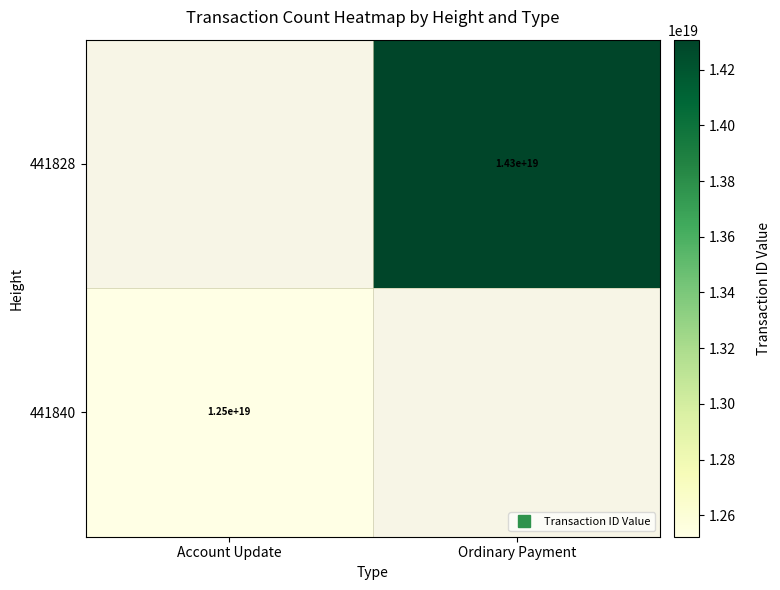

What is the greatest value displayed?

14307651740673093632.0